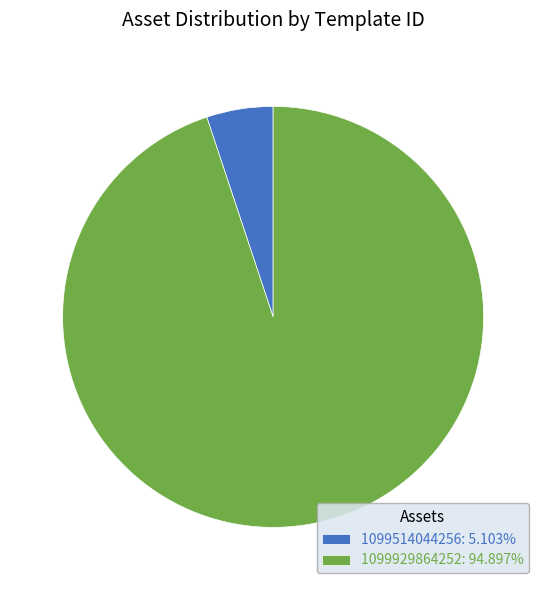

The 1099929864252 slice represents 95% of the pie. True or false?

True